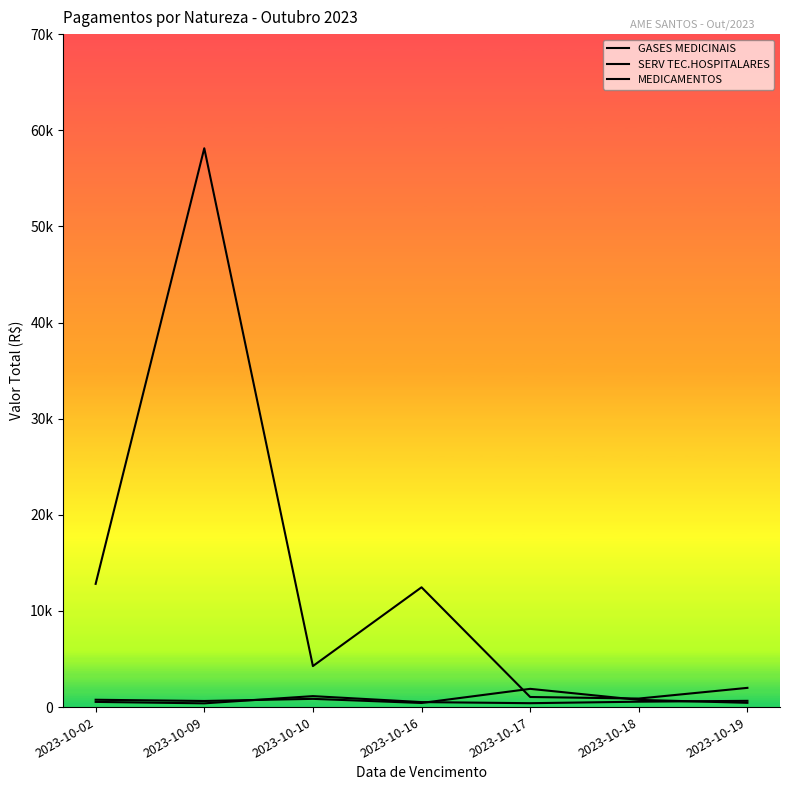

Reading right to left, what are all the values shown in this chart?

GASES MEDICINAIS: 2023-10-19=649.2	2023-10-18=560.9	2023-10-17=405.1	2023-10-16=520.0	2023-10-10=1140.0	2023-10-09=390.0	2023-10-02=540.0
SERV TEC.HOSPITALARES: 2023-10-19=2000.0	2023-10-18=888.0	2023-10-17=1050.0	2023-10-16=12460.3	2023-10-10=4266.0	2023-10-09=58125.8	2023-10-02=12818.5
MEDICAMENTOS: 2023-10-19=444.0	2023-10-18=750.0	2023-10-17=1897.2	2023-10-16=427.5	2023-10-10=856.3	2023-10-09=635.0	2023-10-02=762.2